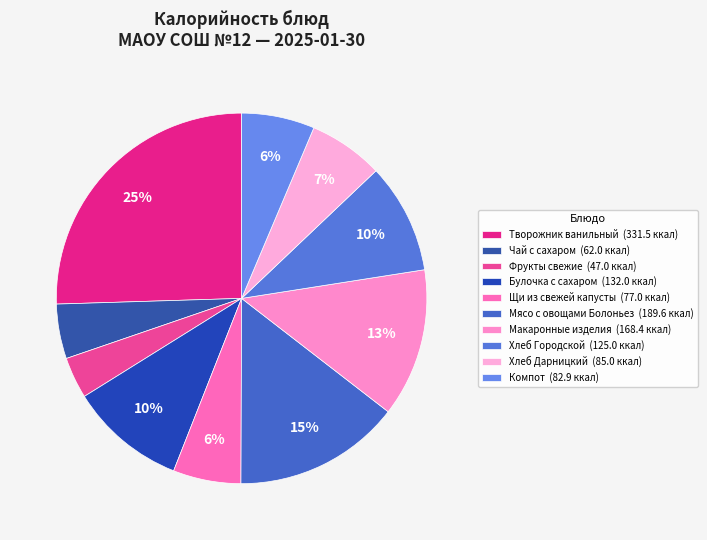

To the nearest percent, what percentage of the pie is Макаронные изделия?

13%